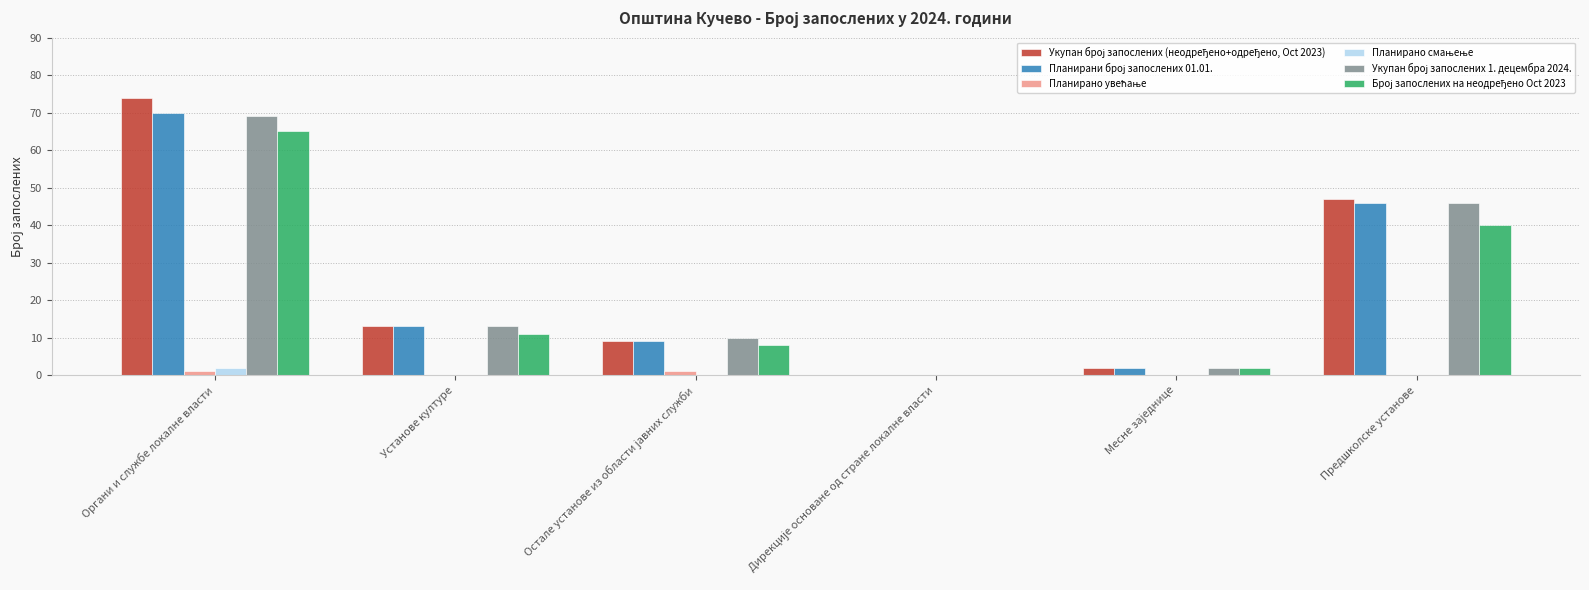

What is the total value across all series at Установе културе?

50